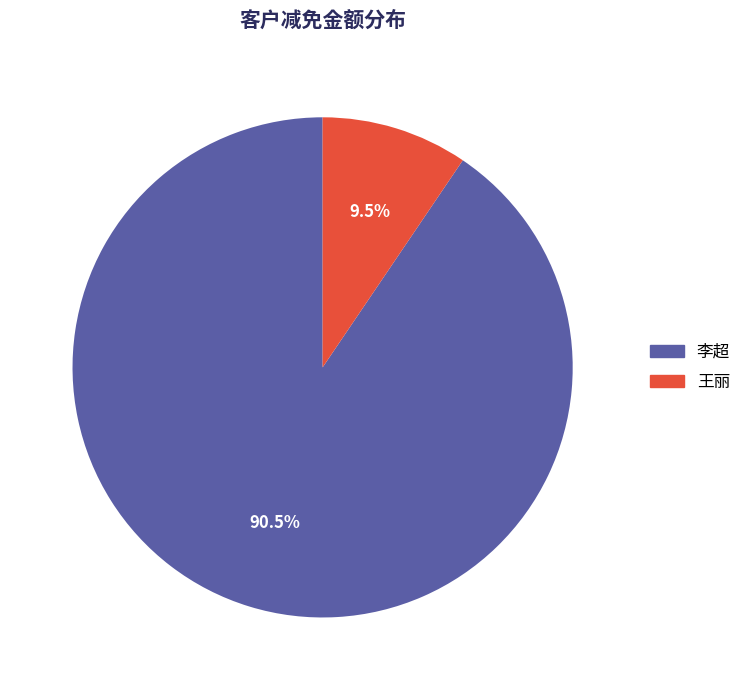

To the nearest percent, what is the difference between the largest and smallest slice percentages?

81%